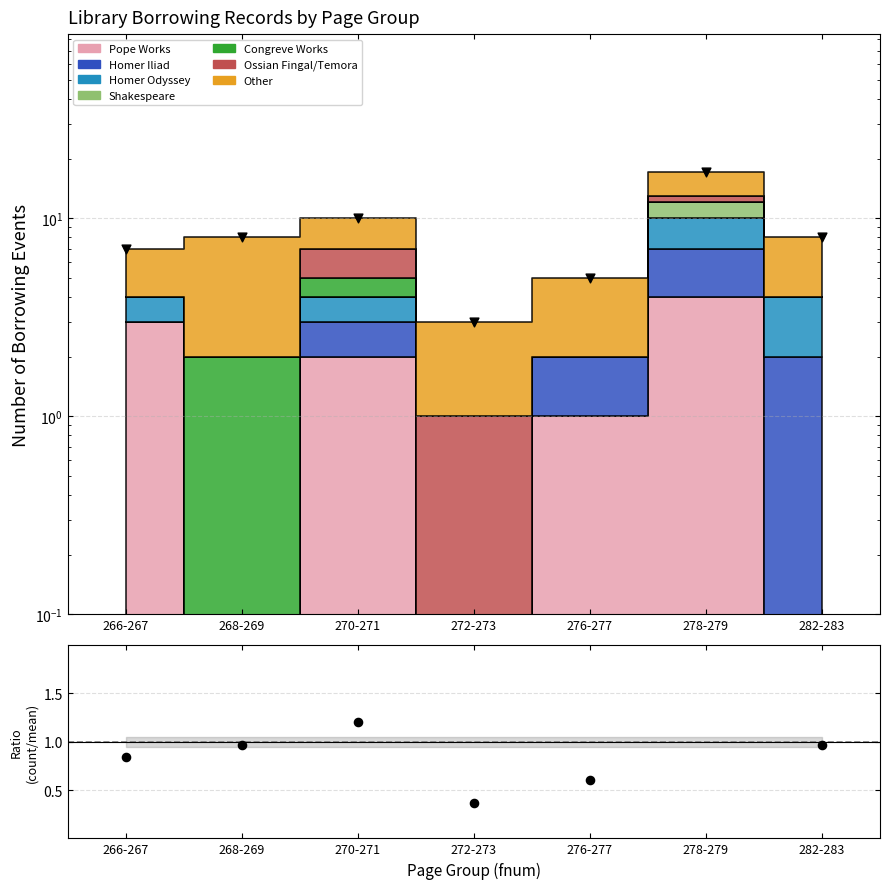

Approximately how many times larger is the value at 268-269 compared to 282-283?

1.0